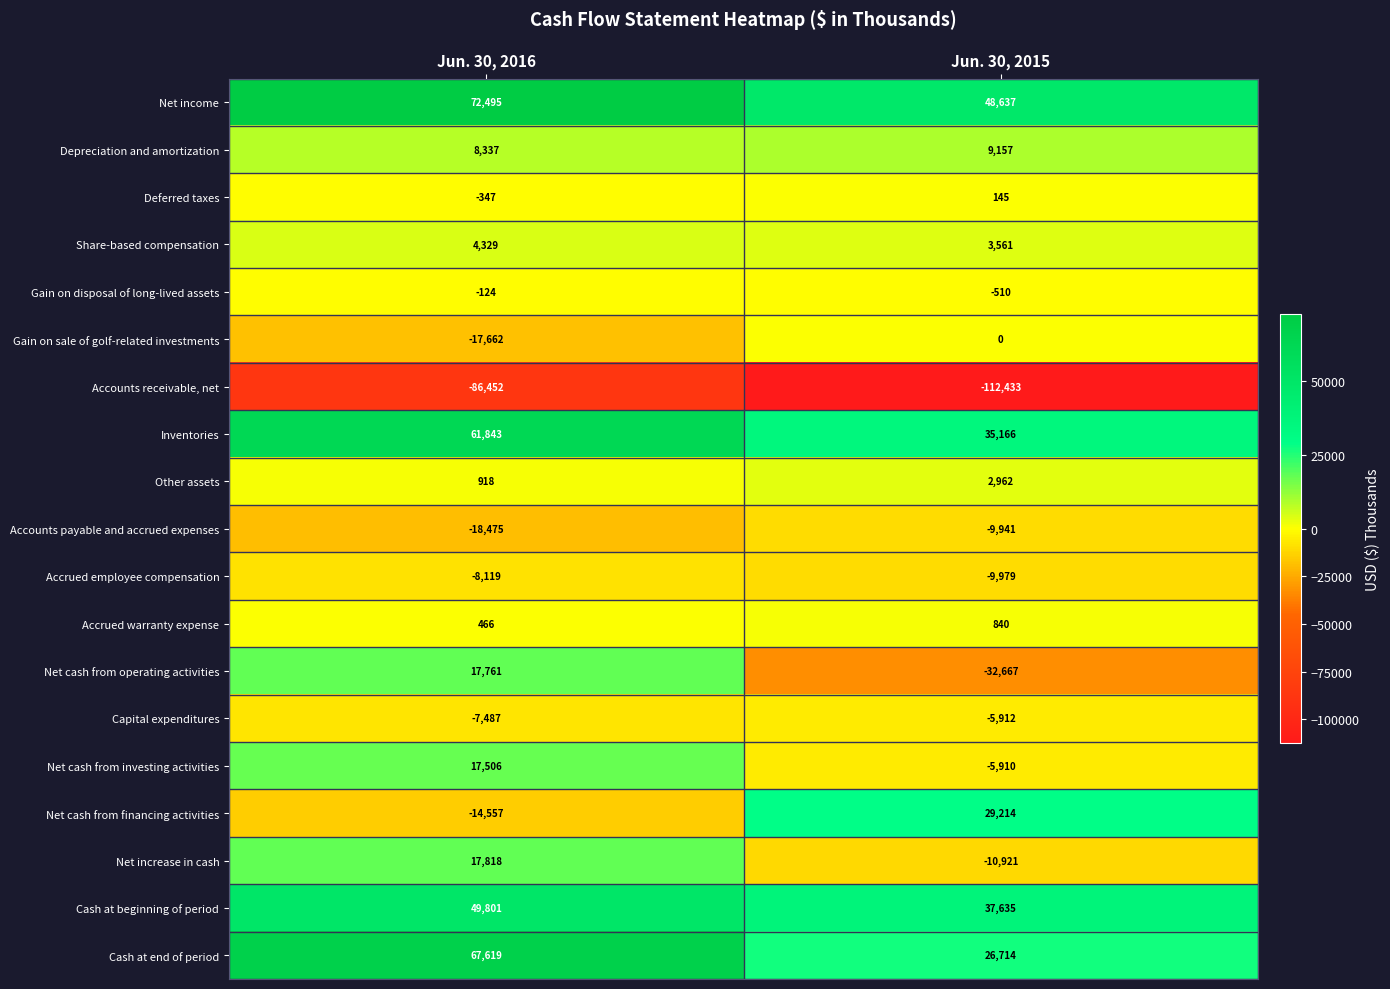

Is it true that Depreciation and amortization equals 12263 at Jun. 30, 2016?

False